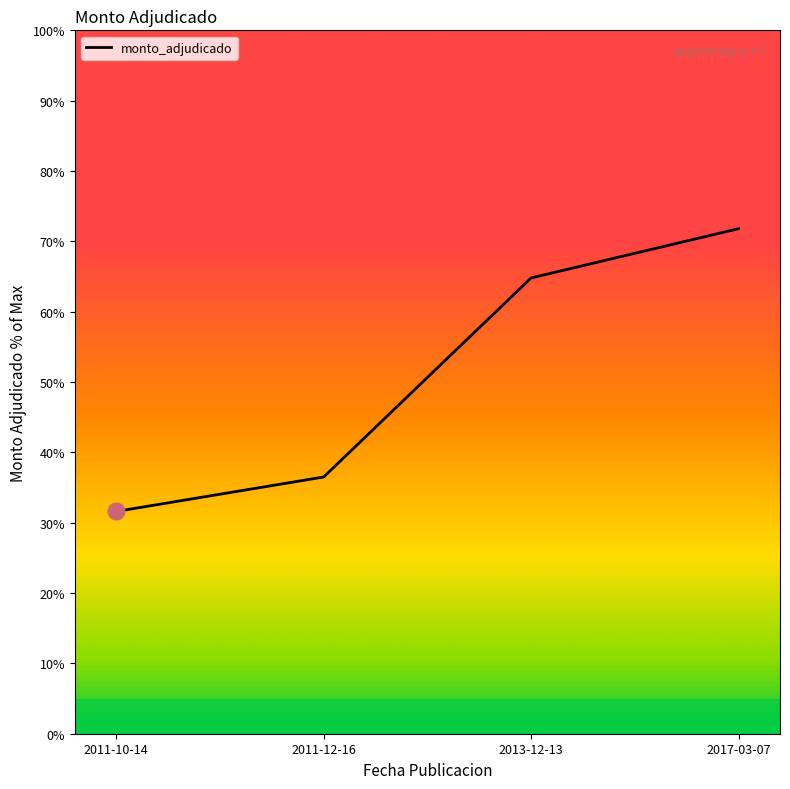

The chart shows a value of 11.5 at 2011-10-14. True or false?

False